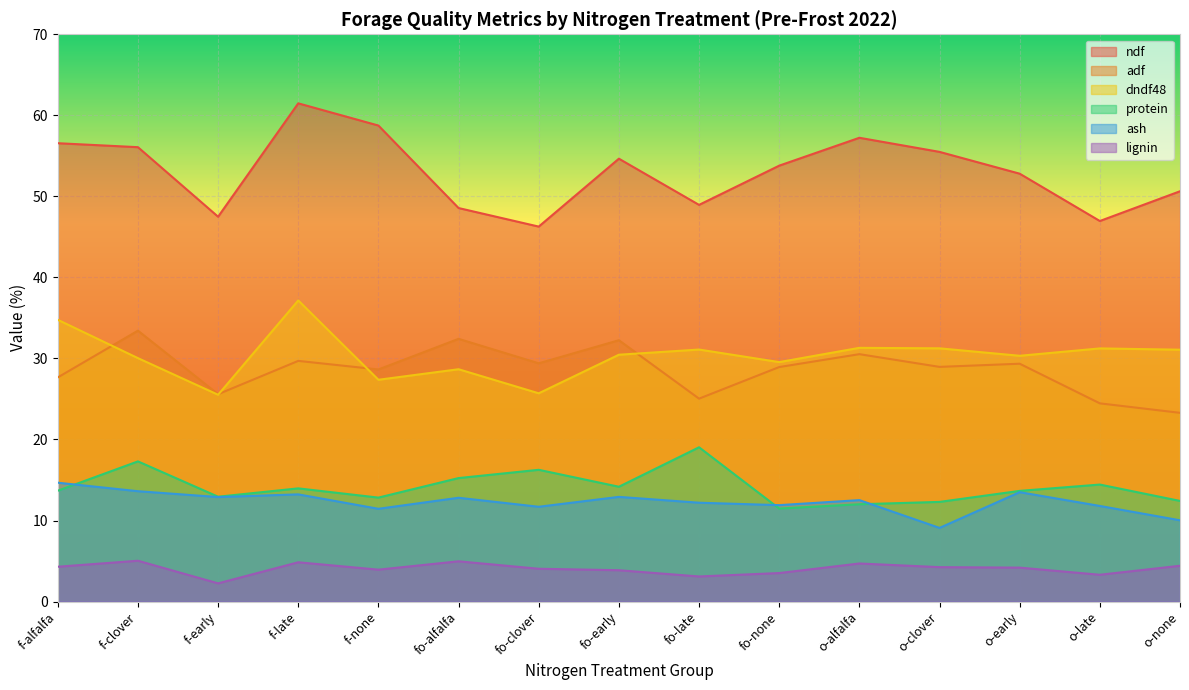

Reading left to right, extract all data points from this chart.

ndf: f-alfalfa=56.6	f-clover=56.1	f-early=47.5	f-late=61.5	f-none=58.7	fo-alfalfa=48.6	fo-clover=46.3	fo-early=54.6	fo-late=49.0	fo-none=53.8	o-alfalfa=57.2	o-clover=55.5	o-early=52.8	o-late=47.0	o-none=50.6
adf: f-alfalfa=27.7	f-clover=33.4	f-early=25.6	f-late=29.7	f-none=28.6	fo-alfalfa=32.4	fo-clover=29.4	fo-early=32.2	fo-late=25.0	fo-none=28.9	o-alfalfa=30.5	o-clover=29.0	o-early=29.4	o-late=24.5	o-none=23.3
dndf48: f-alfalfa=34.8	f-clover=30.0	f-early=25.5	f-late=37.2	f-none=27.4	fo-alfalfa=28.7	fo-clover=25.7	fo-early=30.5	fo-late=31.1	fo-none=29.6	o-alfalfa=31.3	o-clover=31.2	o-early=30.3	o-late=31.2	o-none=31.1
protein: f-alfalfa=13.7	f-clover=17.3	f-early=12.9	f-late=14.0	f-none=12.8	fo-alfalfa=15.2	fo-clover=16.3	fo-early=14.2	fo-late=19.0	fo-none=11.5	o-alfalfa=12.0	o-clover=12.3	o-early=13.7	o-late=14.4	o-none=12.4
ash: f-alfalfa=14.7	f-clover=13.6	f-early=12.9	f-late=13.2	f-none=11.4	fo-alfalfa=12.8	fo-clover=11.7	fo-early=12.9	fo-late=12.2	fo-none=11.9	o-alfalfa=12.5	o-clover=9.1	o-early=13.5	o-late=11.8	o-none=10.0
lignin: f-alfalfa=4.3	f-clover=5.0	f-early=2.2	f-late=4.8	f-none=3.9	fo-alfalfa=5.0	fo-clover=4.0	fo-early=3.9	fo-late=3.1	fo-none=3.5	o-alfalfa=4.7	o-clover=4.2	o-early=4.2	o-late=3.3	o-none=4.4